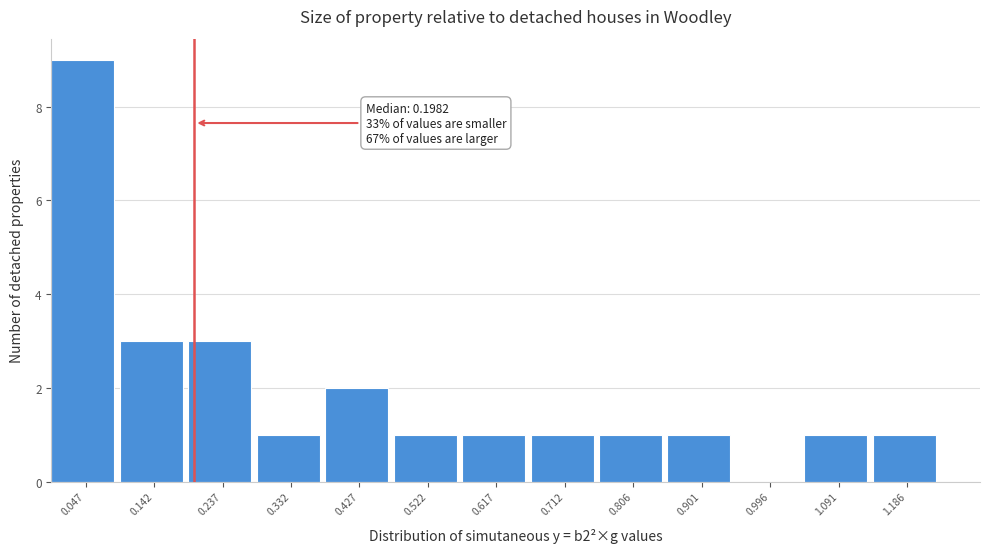

Which range on the x-axis has the tallest bar?

0.00 to 0.09